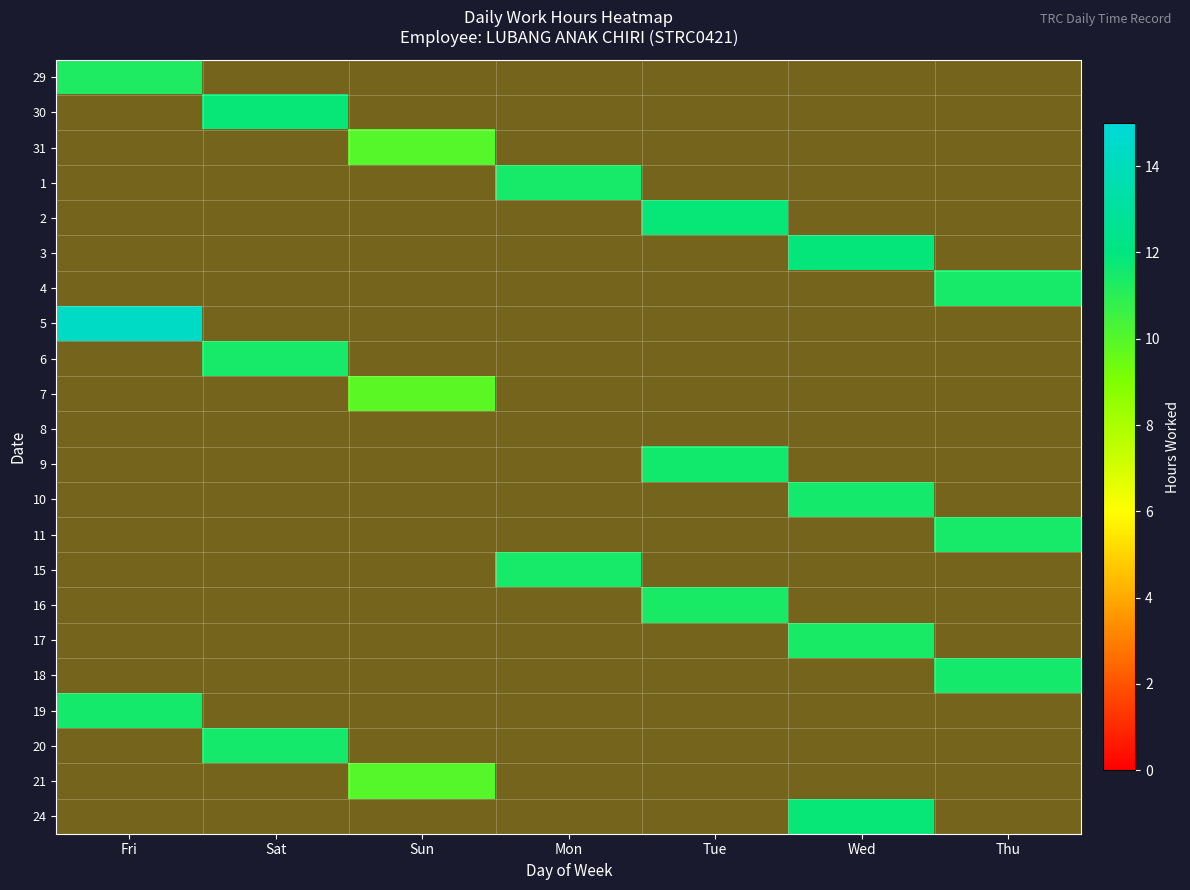

Which category has the highest value across all series?

Fri